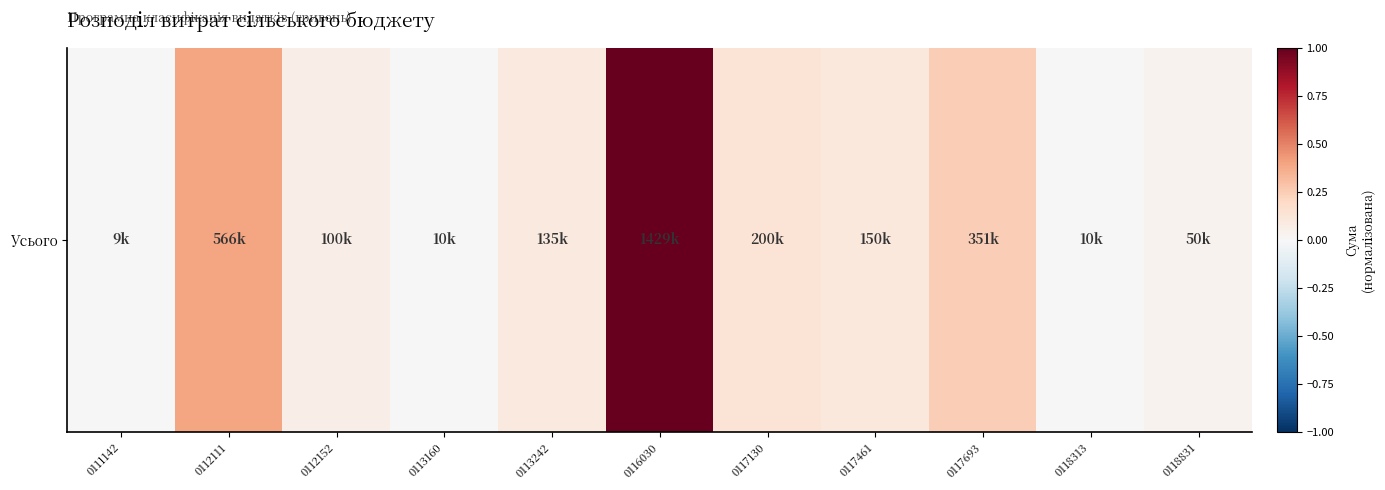

What is the difference between the maximum and minimum values?

1.0